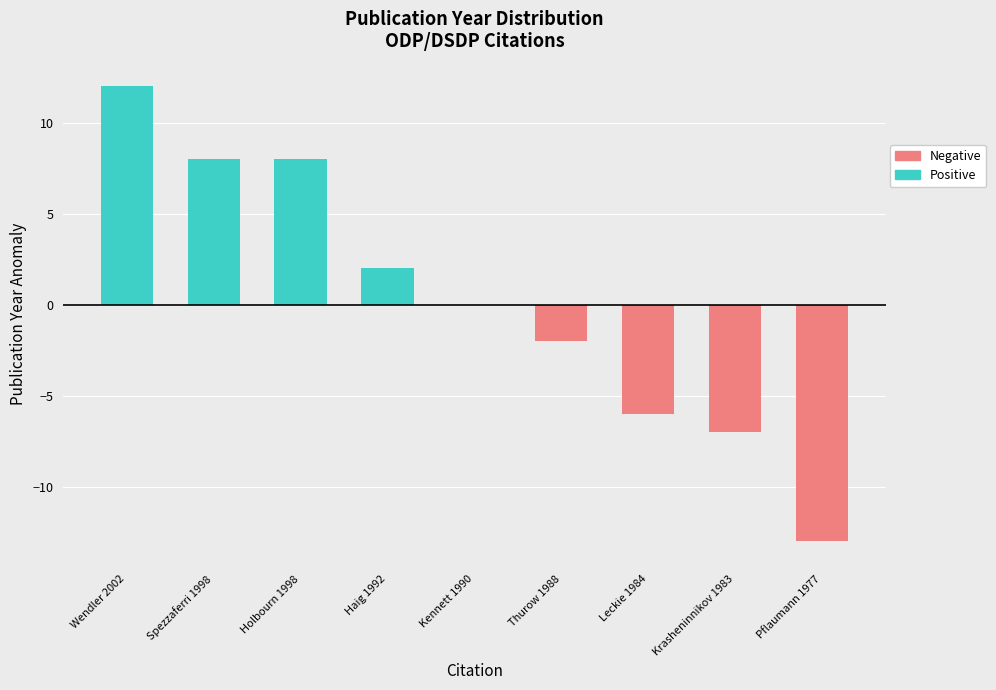

How many positive values does the Positive series have?

4